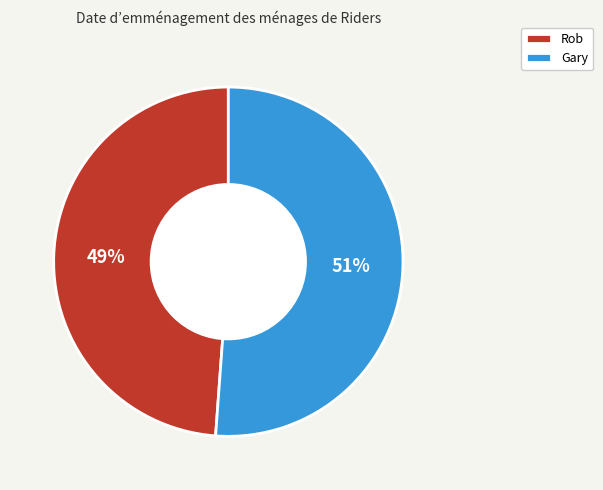

What is the ratio of the value at Rob to the value at Gary?

1.0